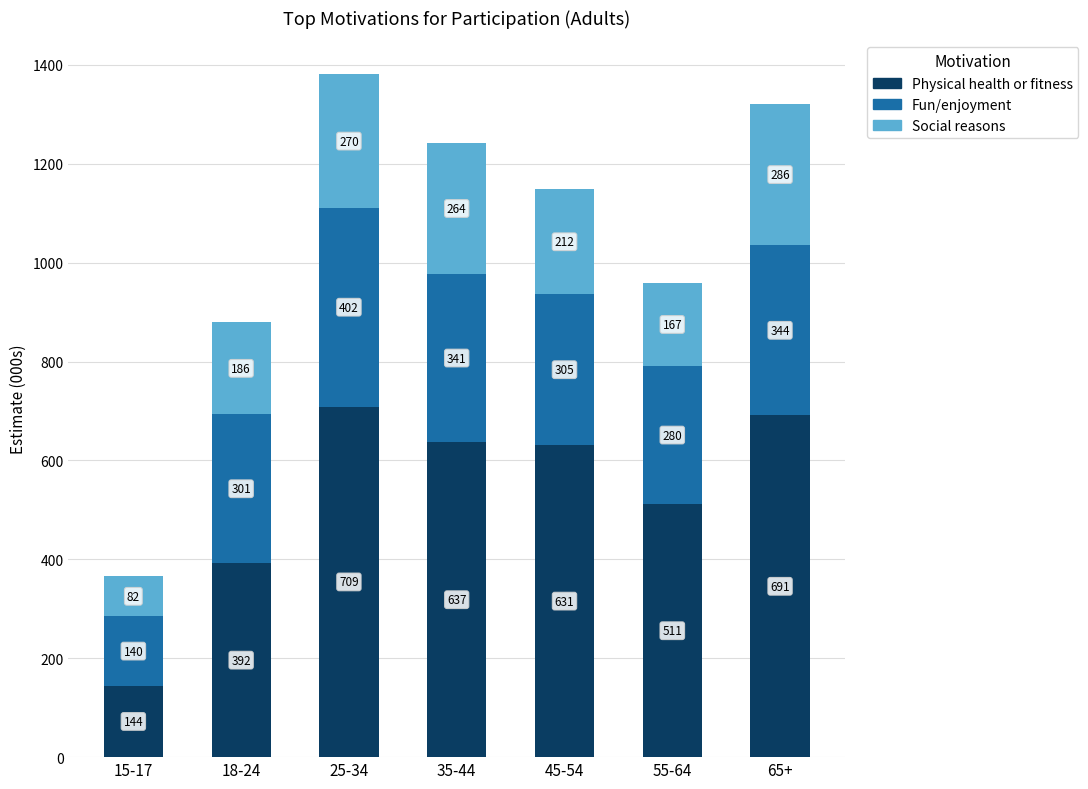

True or false: Physical health or fitness has a value of 219.3 at 15-17.

False